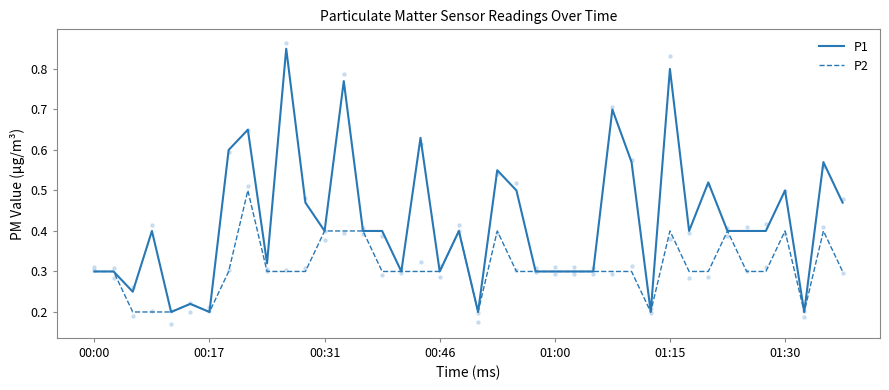

What are all the series names shown in the legend?

P1, P2